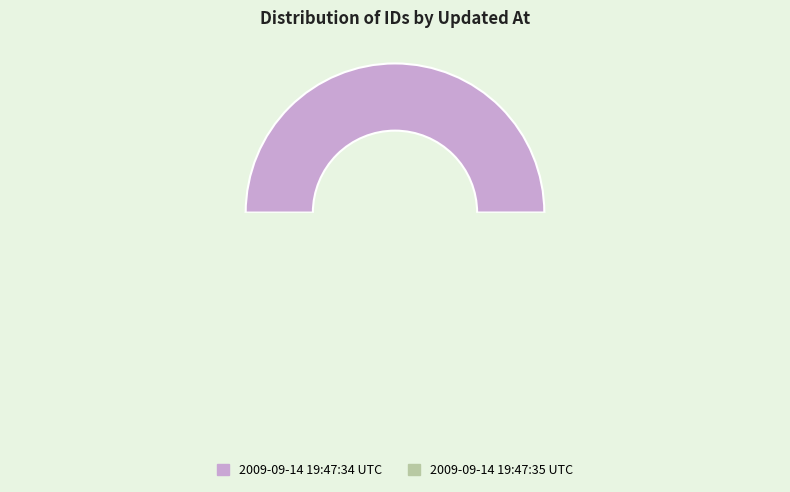

What portion of the pie excludes 2009-09-14 19:47:34 UTC?

50.0%